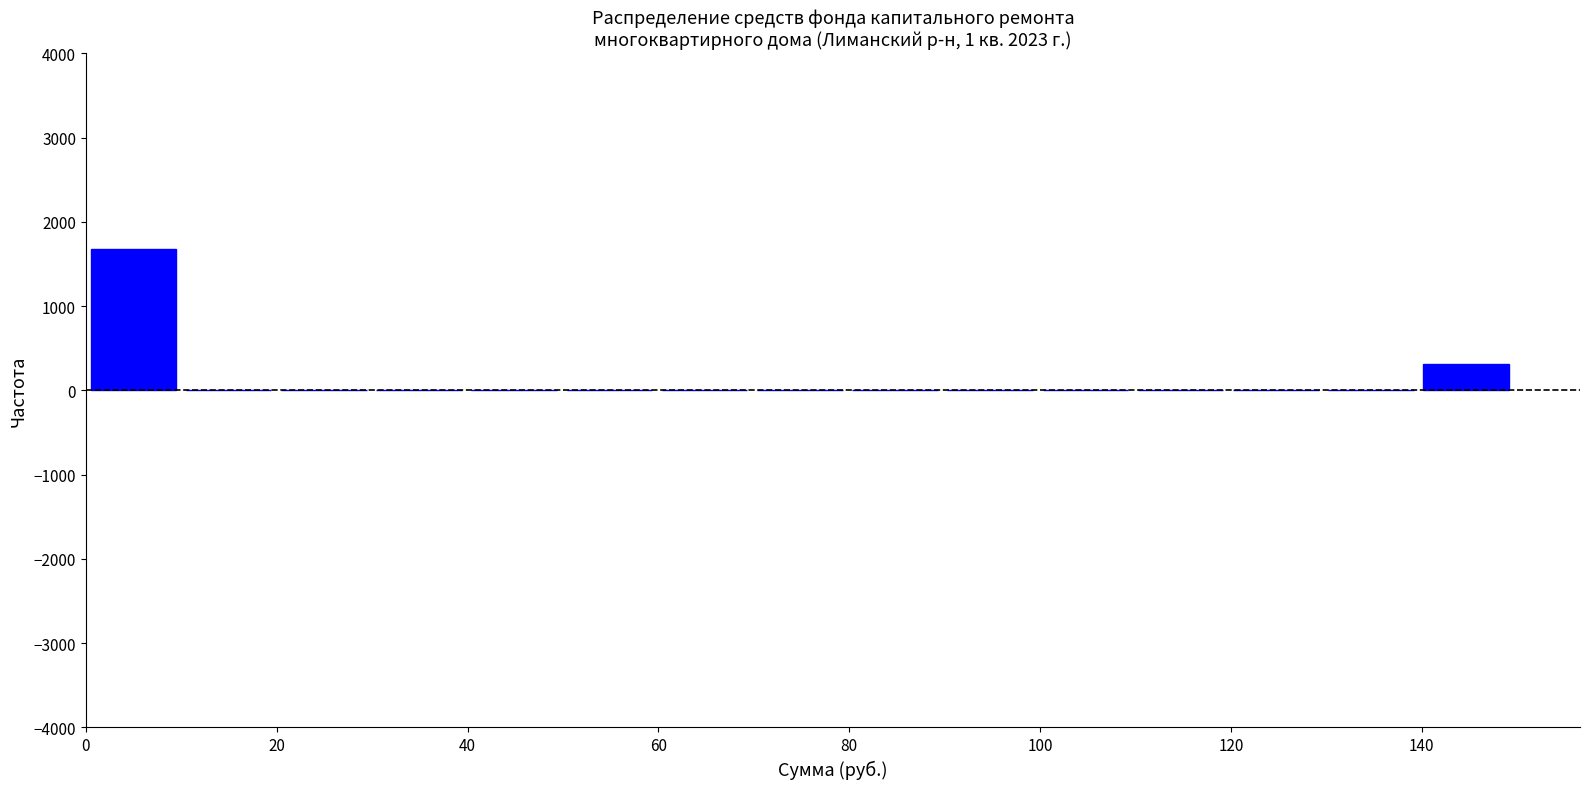

Which range on the x-axis has the tallest bar?

0 to 10